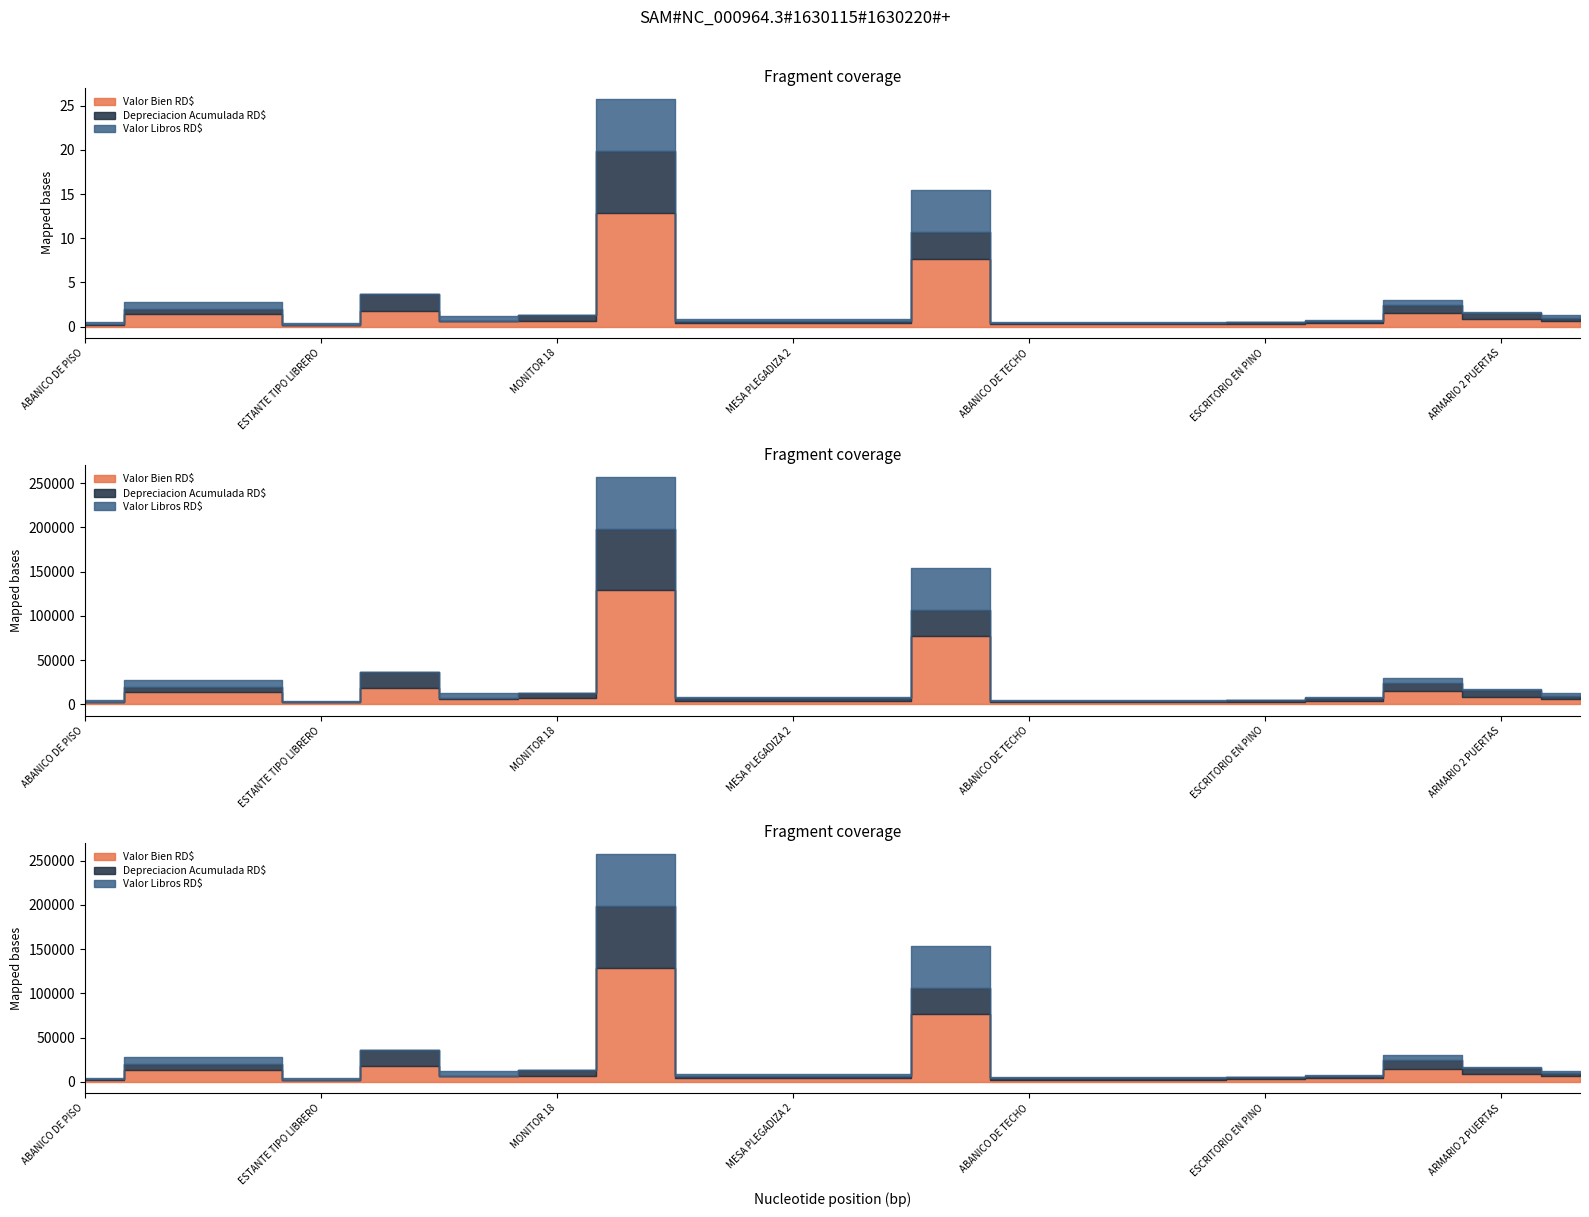

What is the minimum value shown in the chart?

1.0